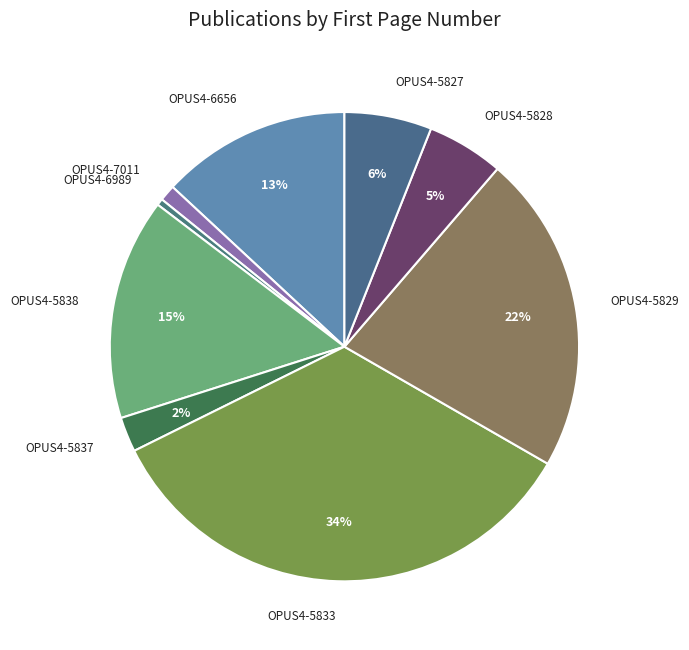

Which category has the biggest portion of the pie?

OPUS4-5833